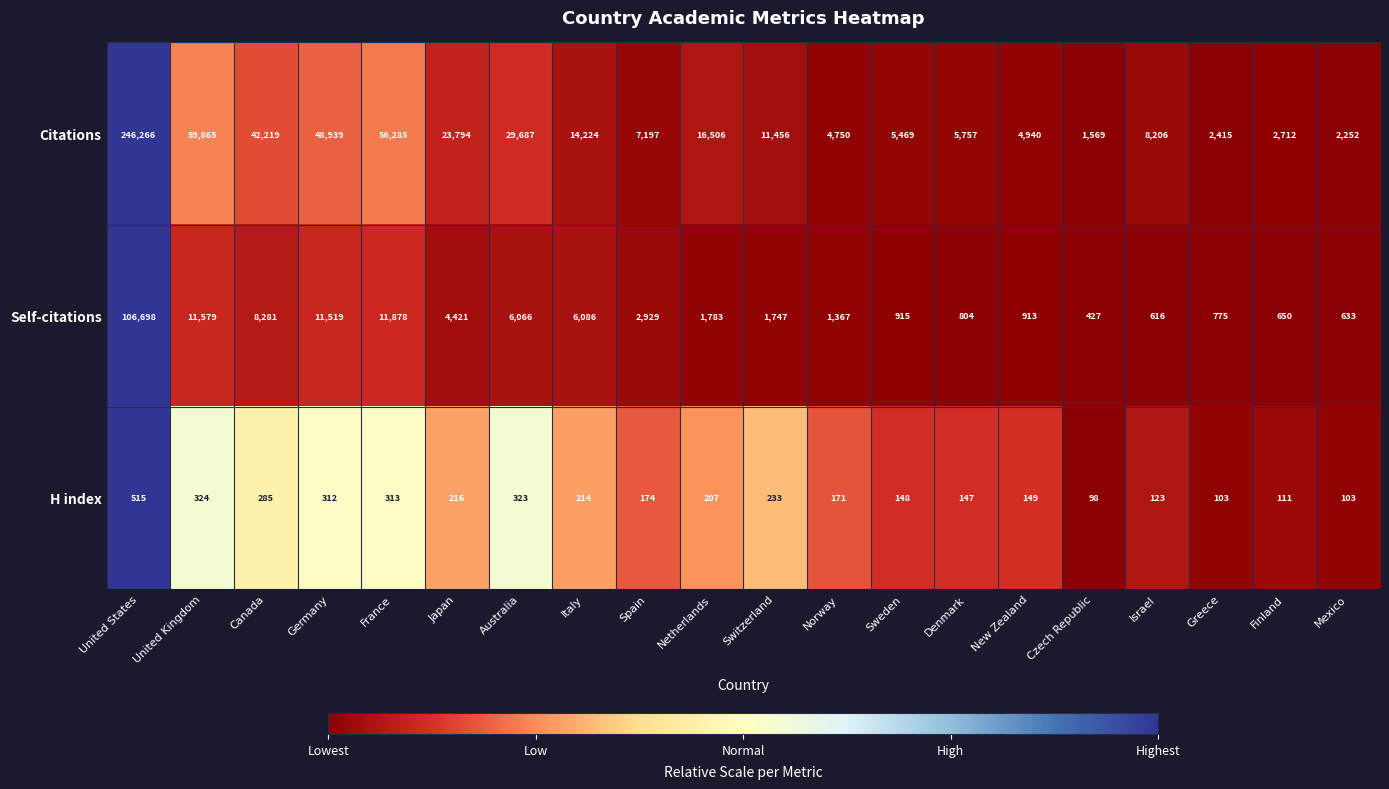

What is the total value across all series at Mexico?

2988